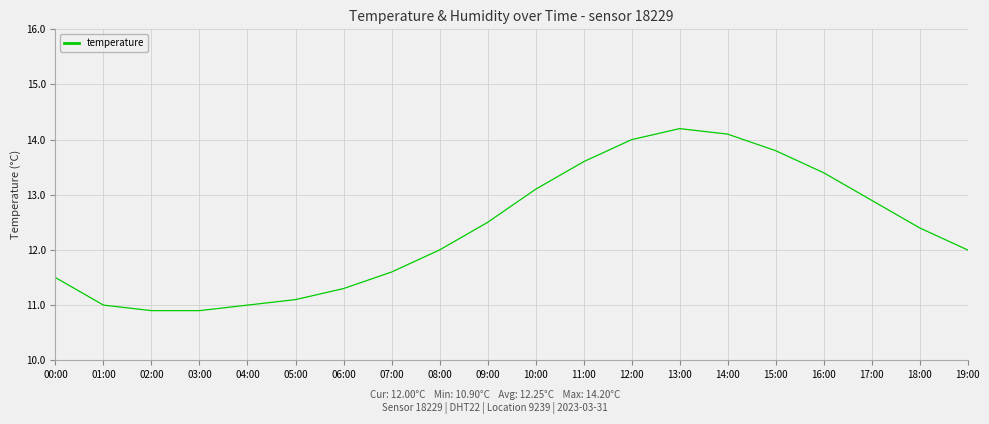

Reading left to right, what are all the values shown in this chart?

11.5	11.0	10.9	10.9	11.0	11.1	11.3	11.6	12.0	12.5	13.1	13.6	14.0	14.2	14.1	13.8	13.4	12.9	12.4	12.0